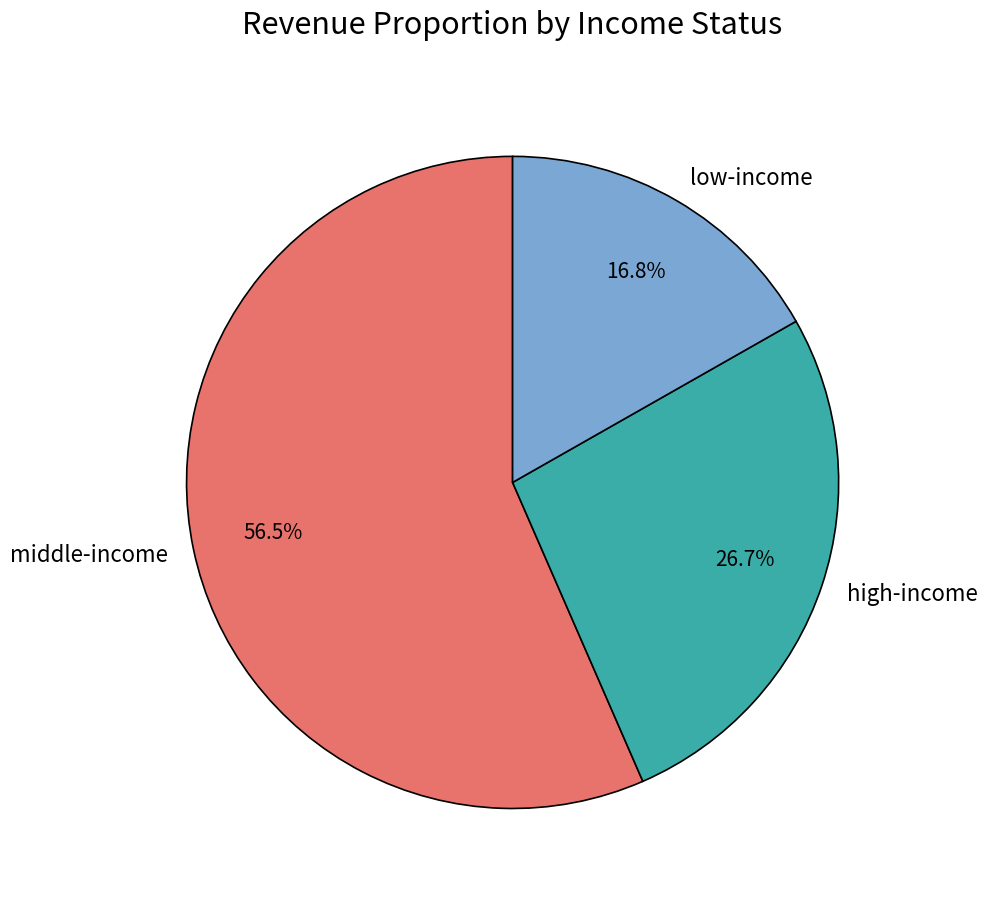

What is the total percentage of middle-income and low-income?

73.3%